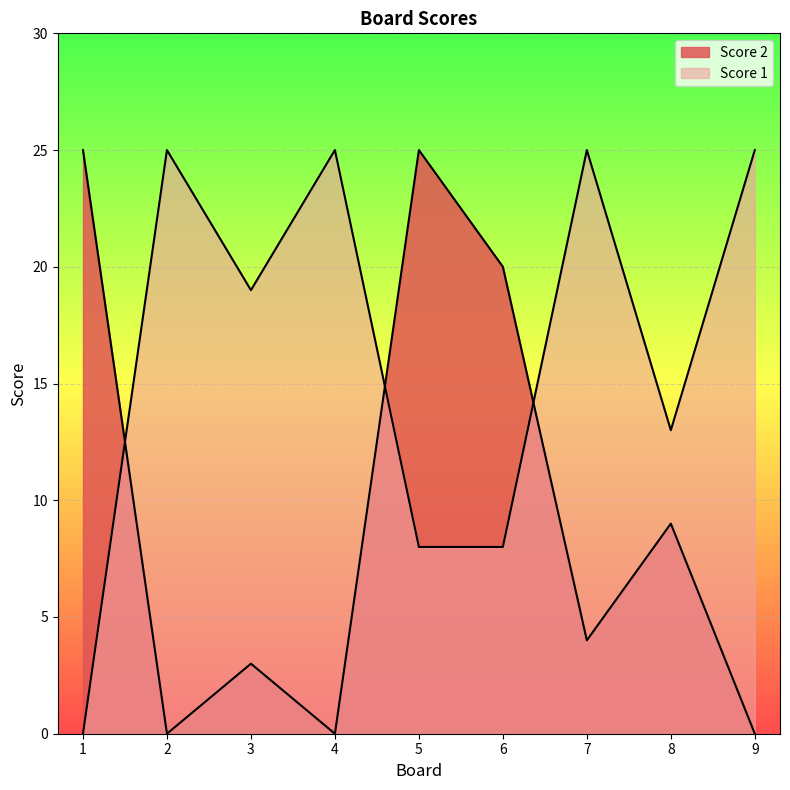

How many lines are shown in the chart?

2